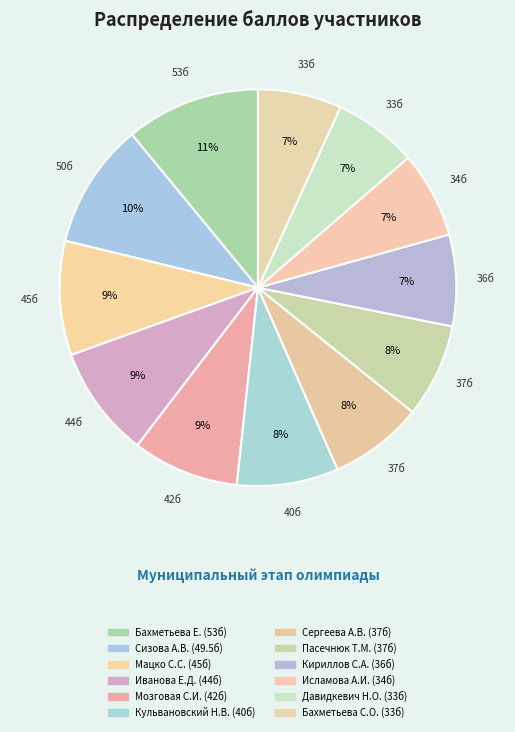

How many segments does this pie chart have?

12